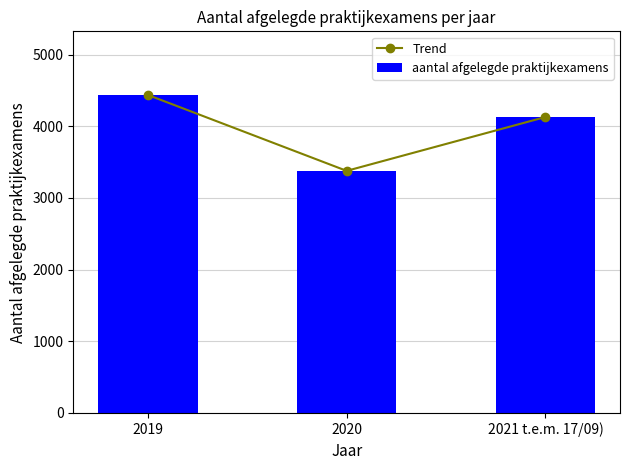

What is the total value across all series at 2021 t.e.m. 17/09)?

8256